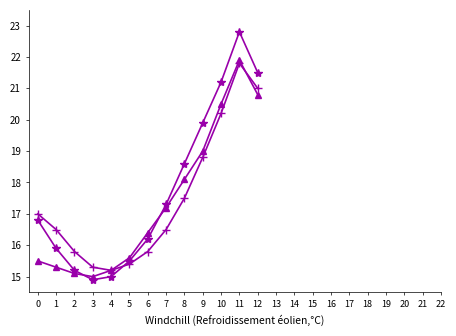

What is the total value across all series at 11?

66.5